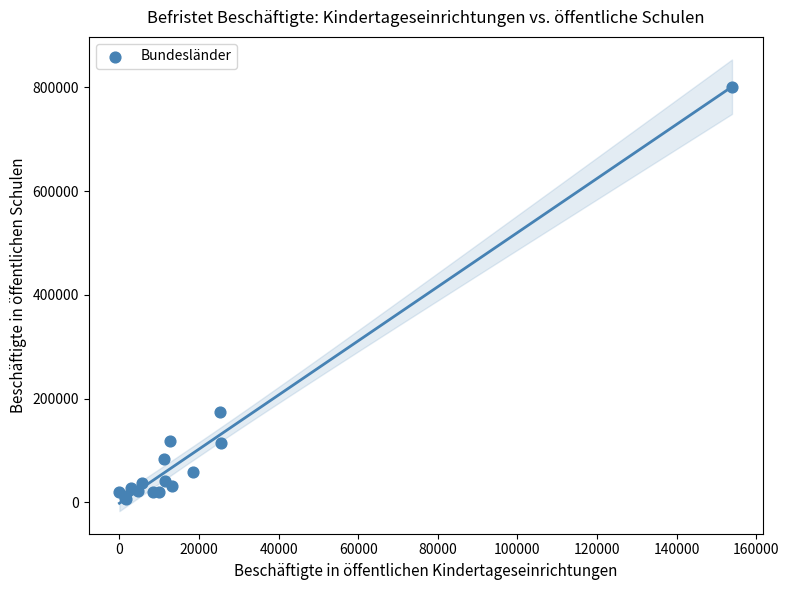

What Y value in the scatter plot is closest to 404150?

174870